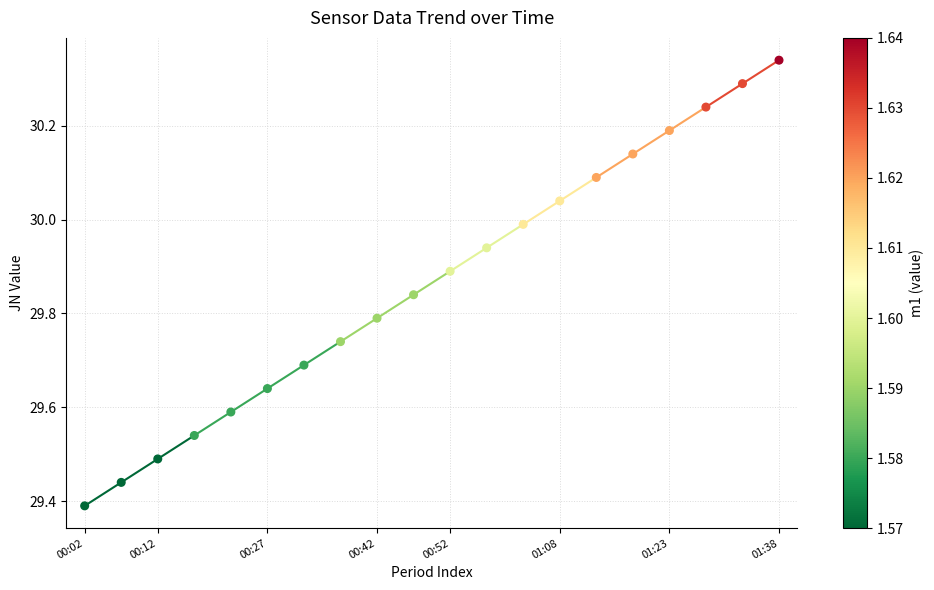

How many points are shown in the scatter plot?

20